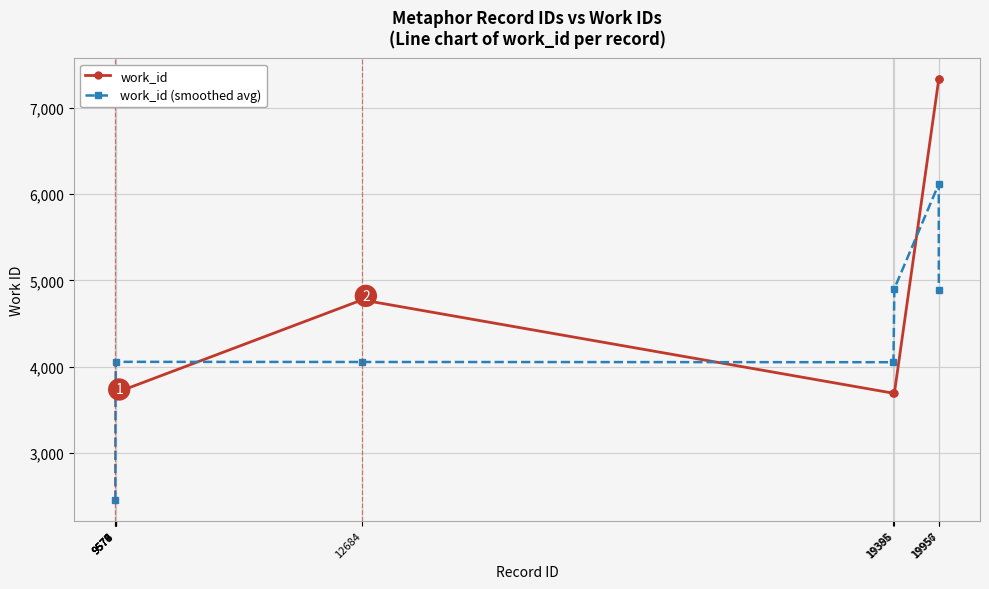

The work_id (smoothed avg) series shows 2462.0 at 9574. True or false?

True